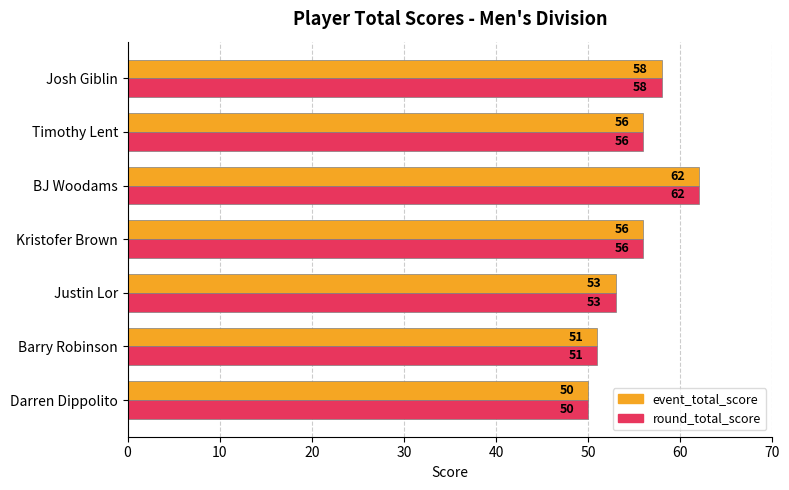

The event_total_score series shows 62 at BJ Woodams. True or false?

True